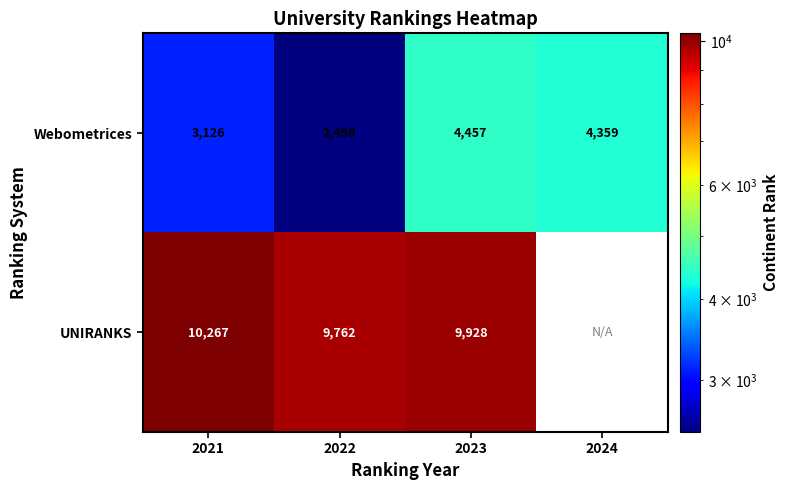

Rank the series at 2023 from lowest to highest value.

Webometrices, UNIRANKS